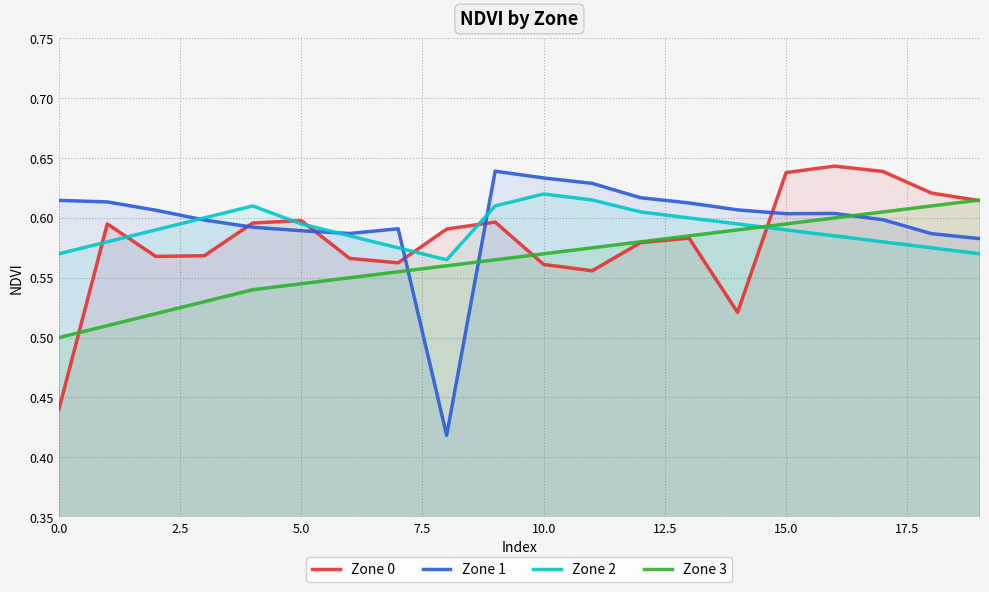

What is the average value of the Zone 0 series?

0.6